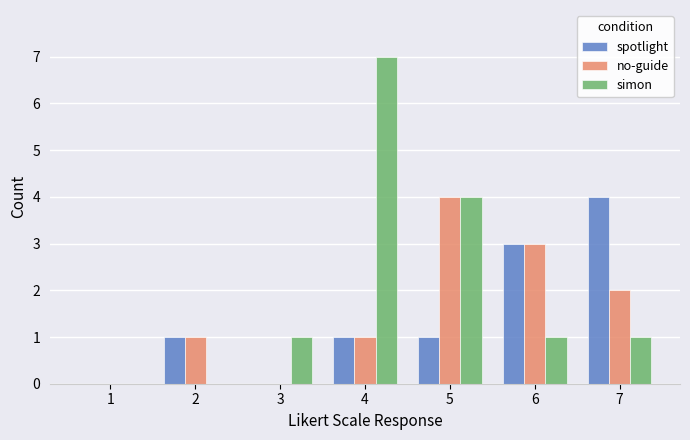

Which label corresponds to the largest value in the chart?

4